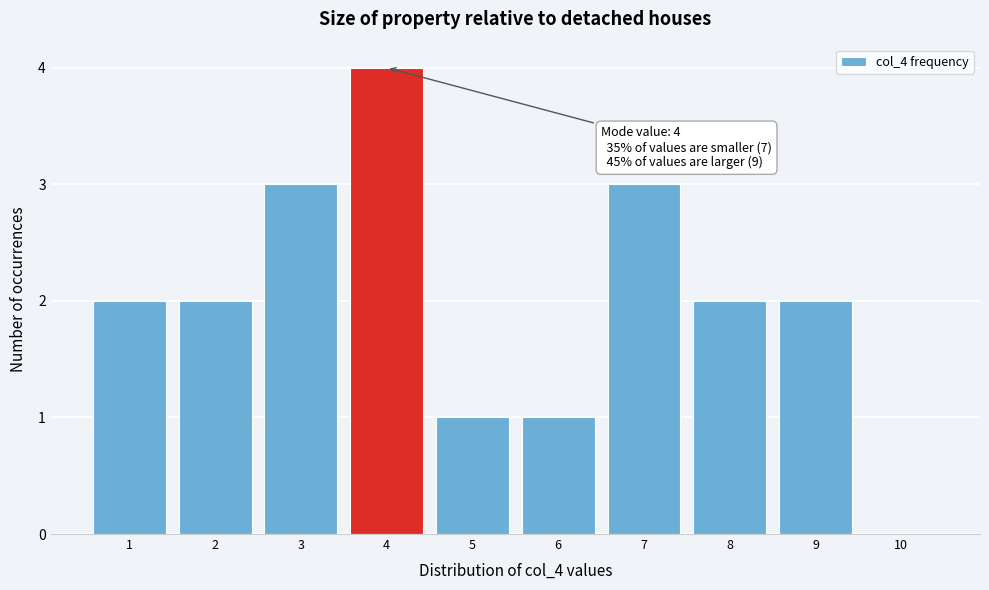

Which range on the x-axis has the tallest bar?

3.5 to 4.5